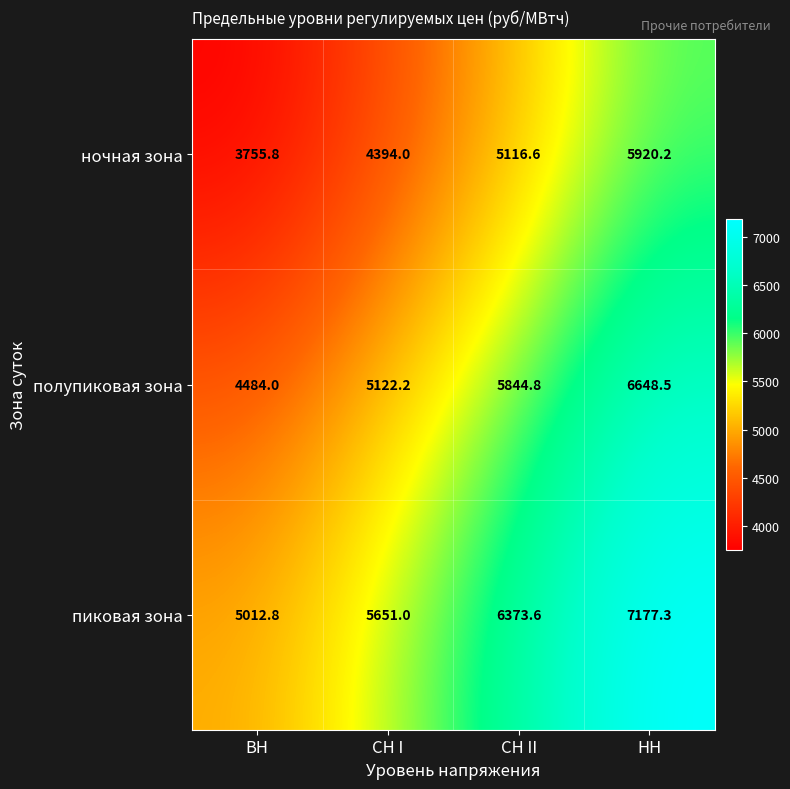

What is the spread (max minus min) of values at ВН?

1257.0